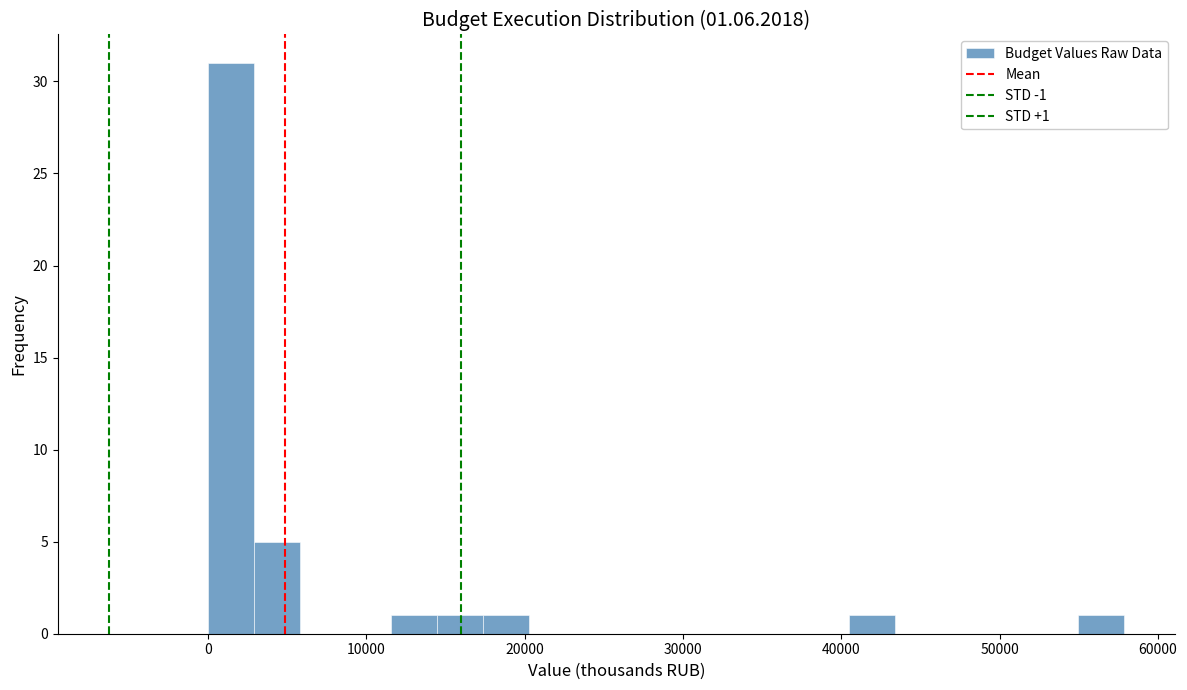

Around what value on the x-axis is the tallest bar? Give the approximate position of its centre, as read against the axis.

1000